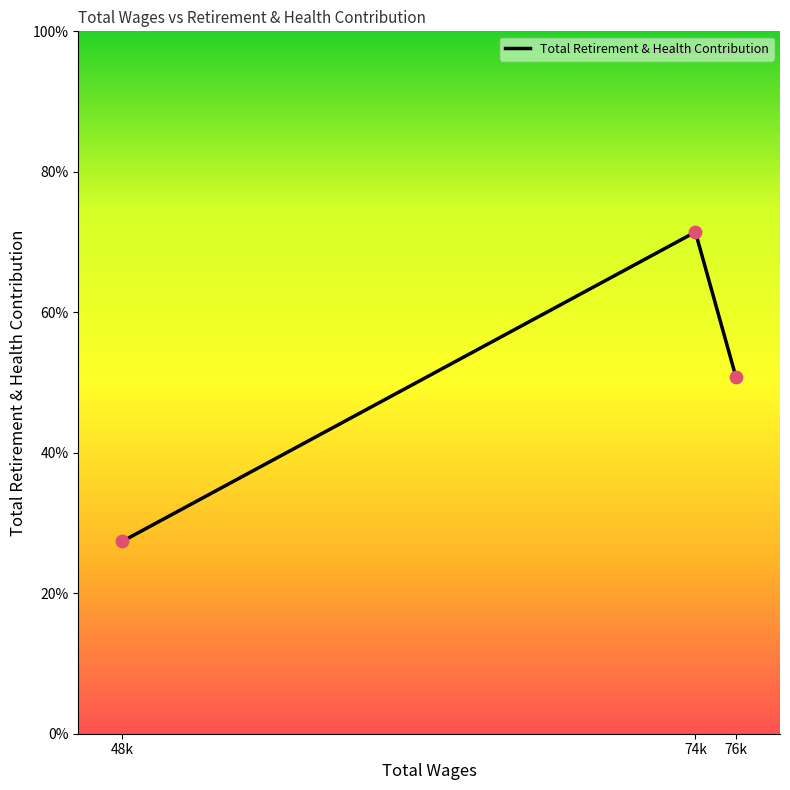

Does the chart have visible grid lines?

No